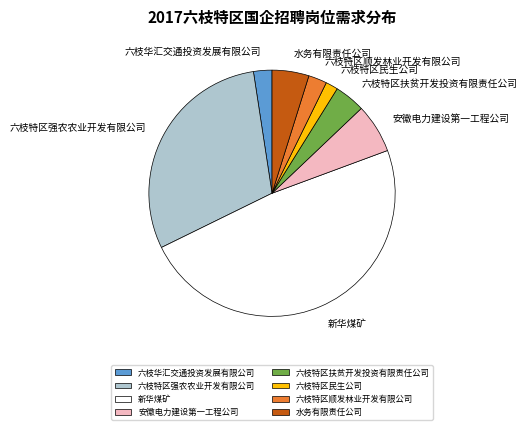

How many slices are in this pie chart?

8